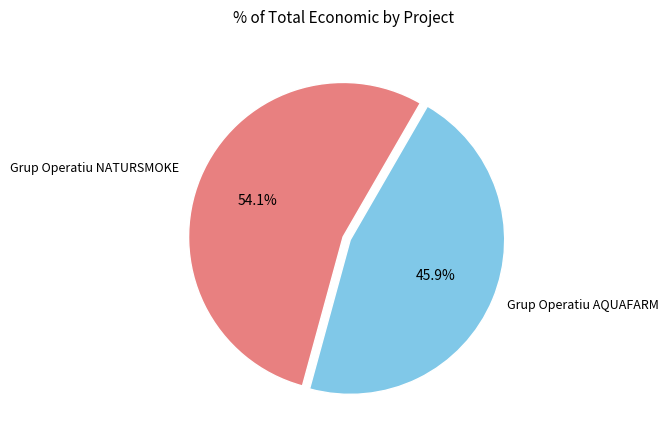

Is there a majority slice in this chart?

Yes